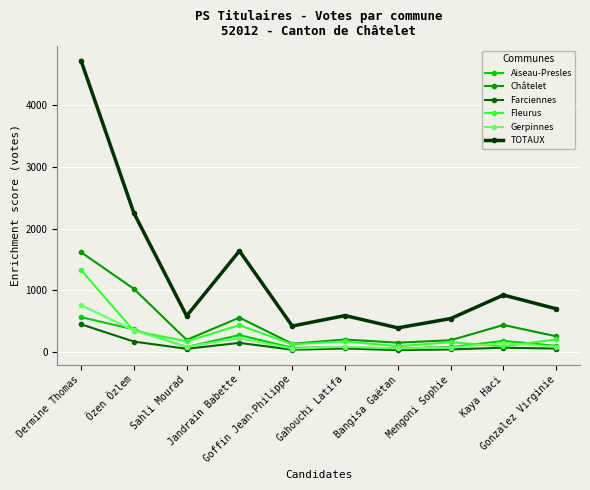

Rank the series by their maximum value, from highest to lowest.

TOTAUX, Châtelet, Fleurus, Gerpinnes, Aiseau-Presles, Farciennes